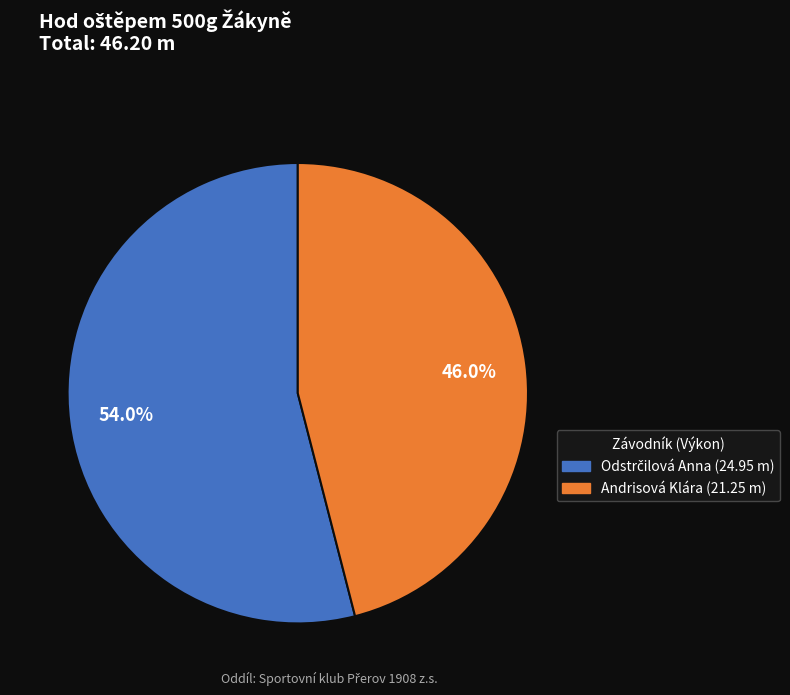

Is there a majority slice in this chart?

Yes